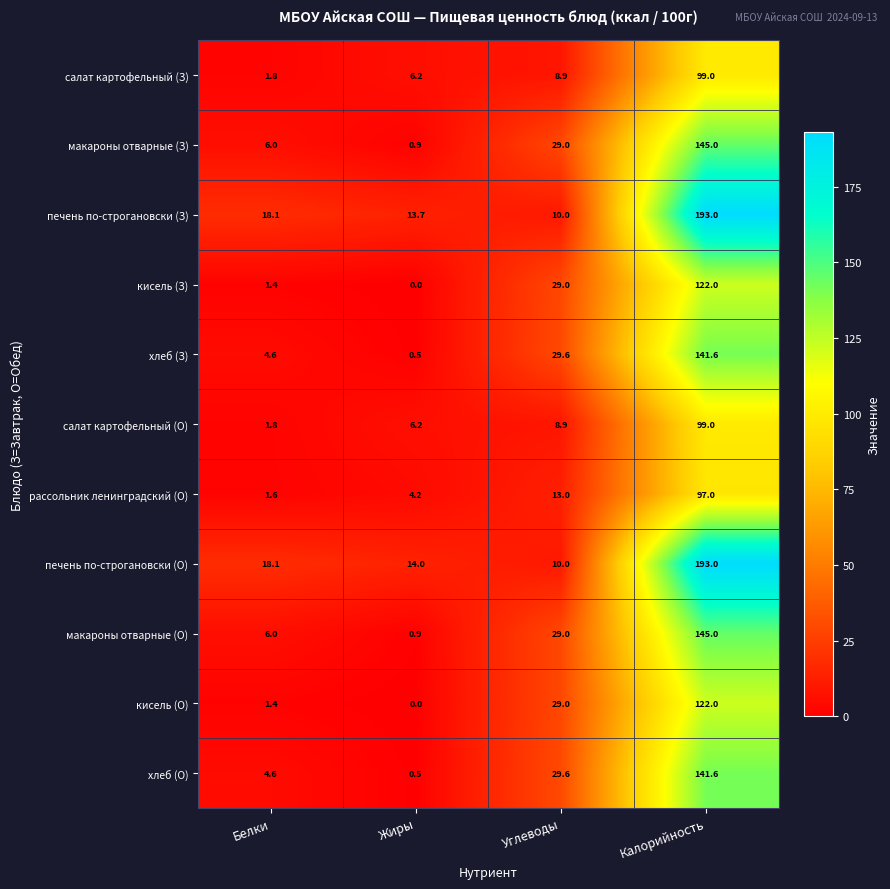

What is the greatest value displayed?

193.0